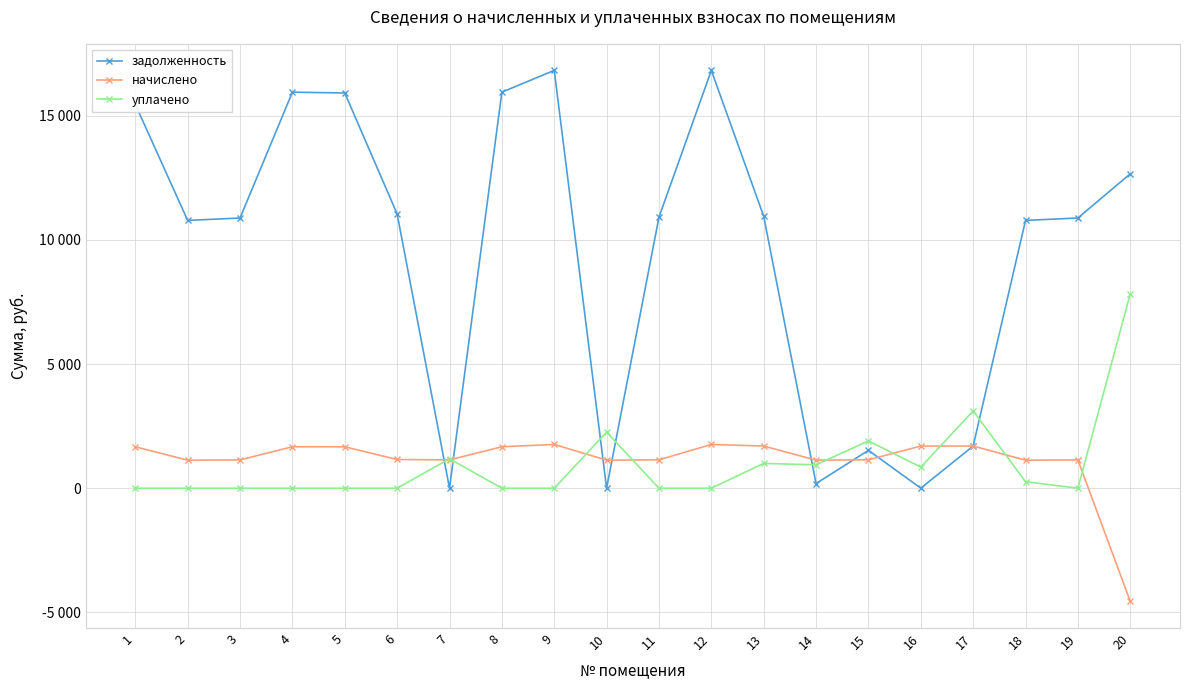

Read the задолженность value at 8.

15949.7